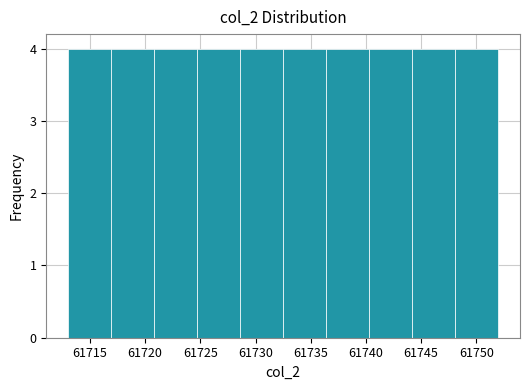

Reading left to right, list every bar in this chart as the range it spans on the x-axis followed by its height. Neither the bar edges nor the heights are printed on the chart, so give them approximately, as read against the axes.

61713.0 to 61716.9: 4
61716.9 to 61720.8: 4
61720.8 to 61724.7: 4
61724.7 to 61728.6: 4
61728.6 to 61732.5: 4
61732.5 to 61736.4: 4
61736.4 to 61740.3: 4
61740.3 to 61744.2: 4
61744.2 to 61748.1: 4
61748.1 to 61752.0: 4